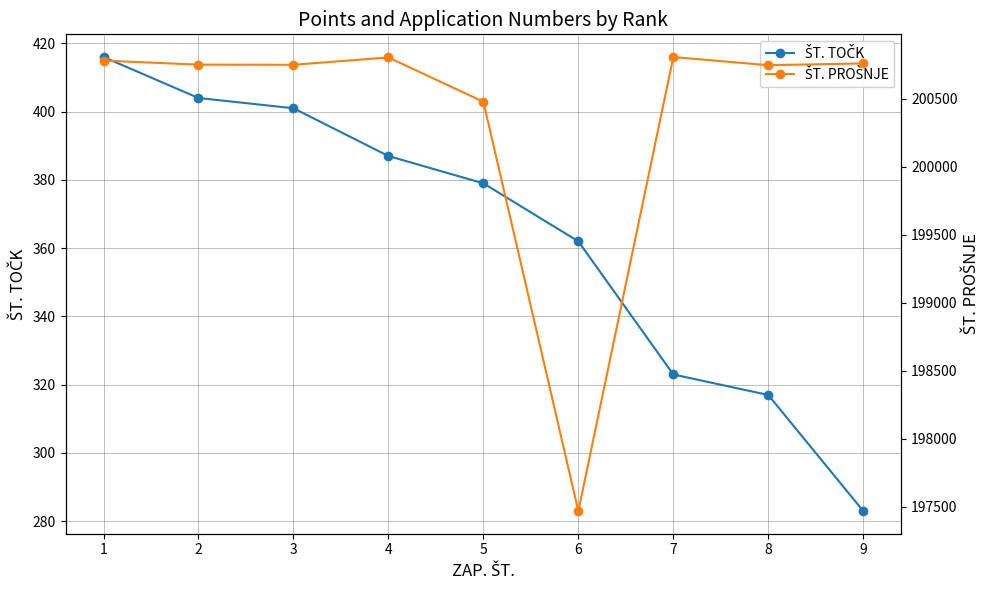

Which series has the largest total across all categories?

ŠT. PROŠNJE